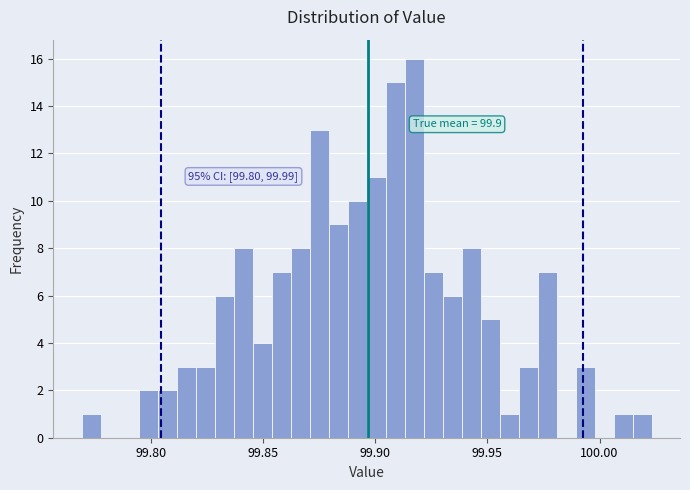

Around what value on the x-axis is the tallest bar? Give the approximate position of its centre, as read against the axis.

99.915